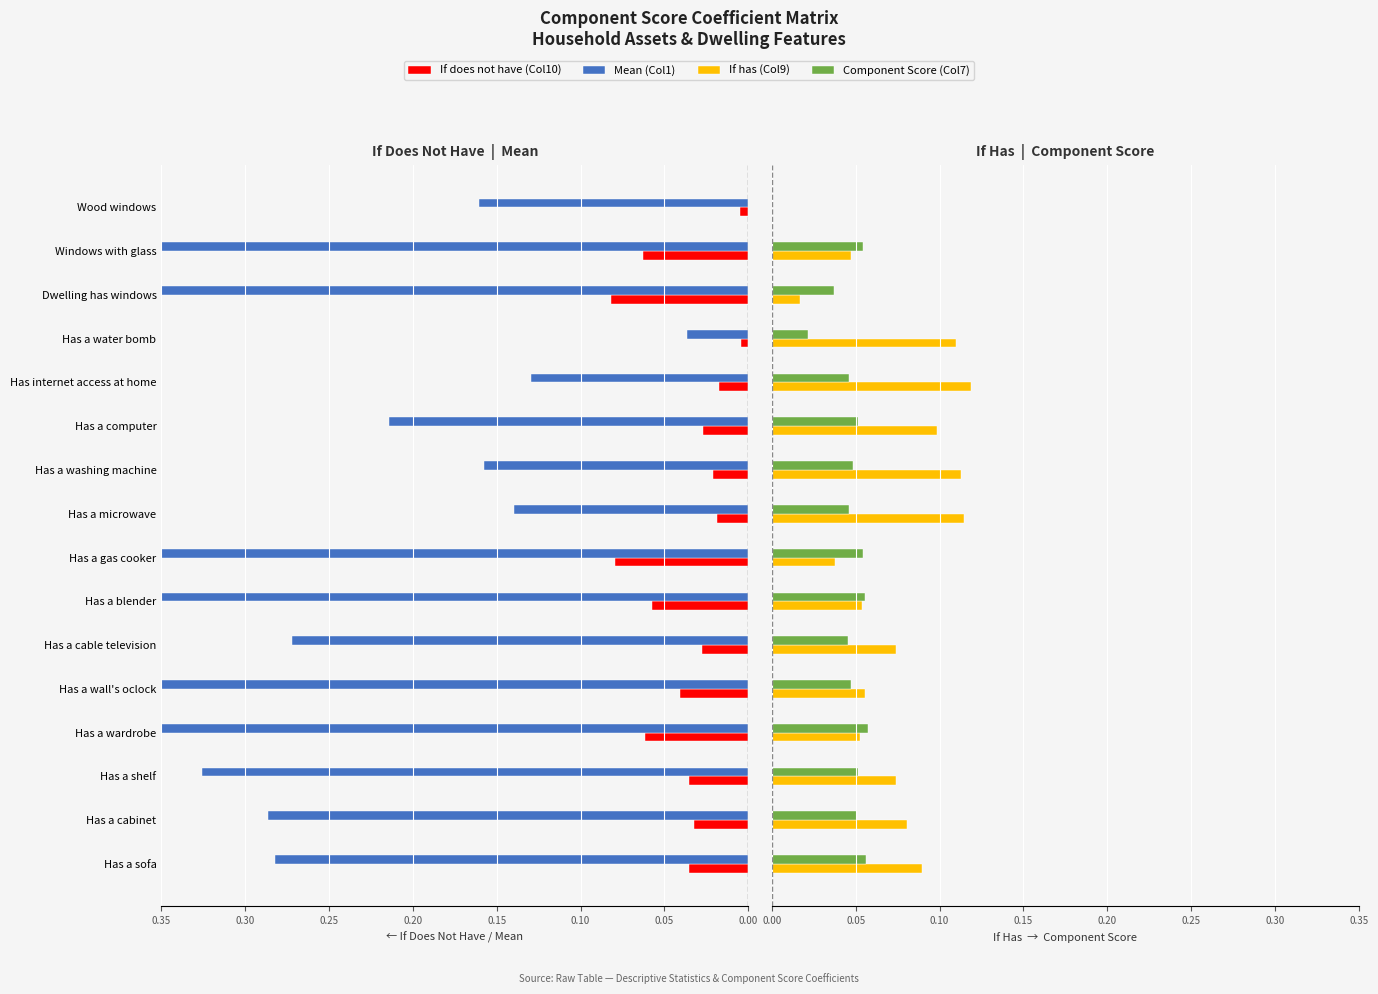

Between Has a wardrobe and Has a cable television, which series saw the biggest shift?

Mean (Col1)